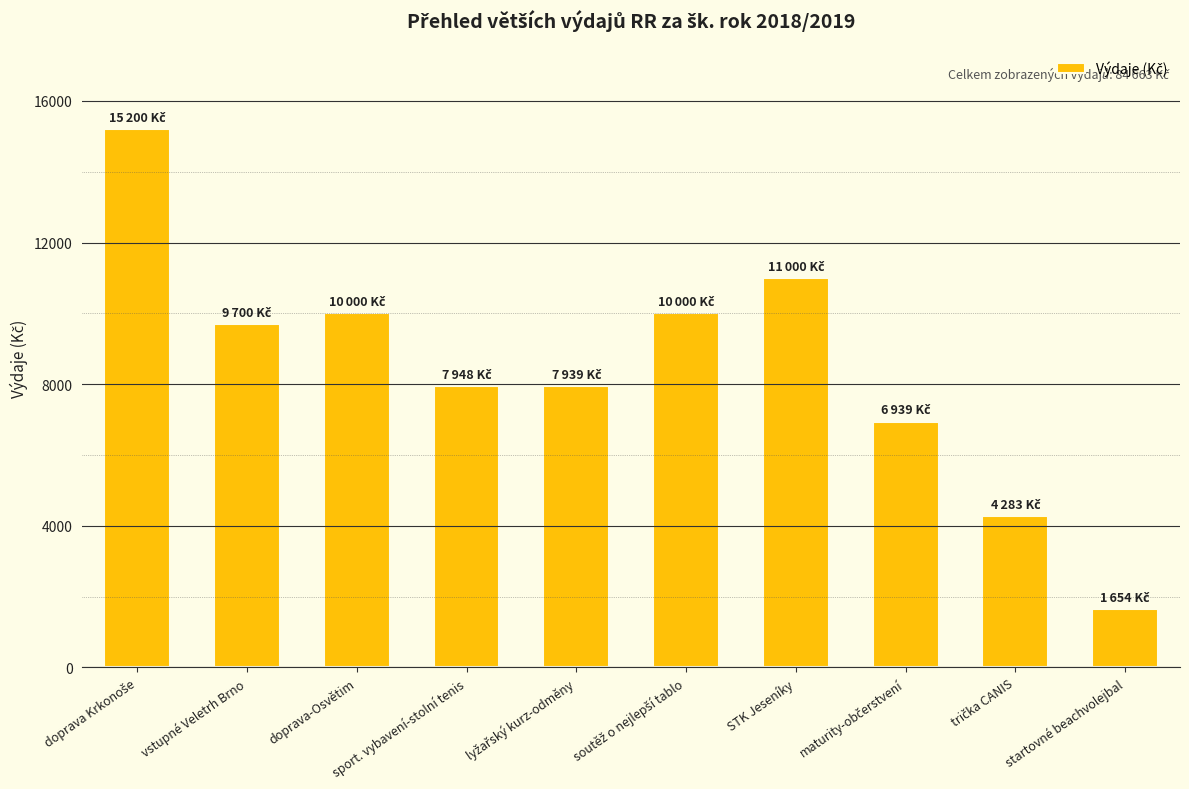

Which category has the lowest value across all series?

startovné beachvolejbal